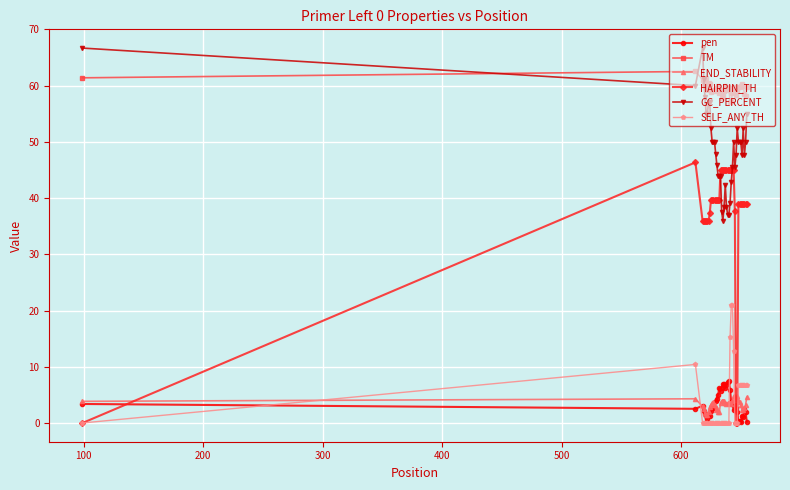

Which series has the widest spread of values?

HAIRPIN_TH